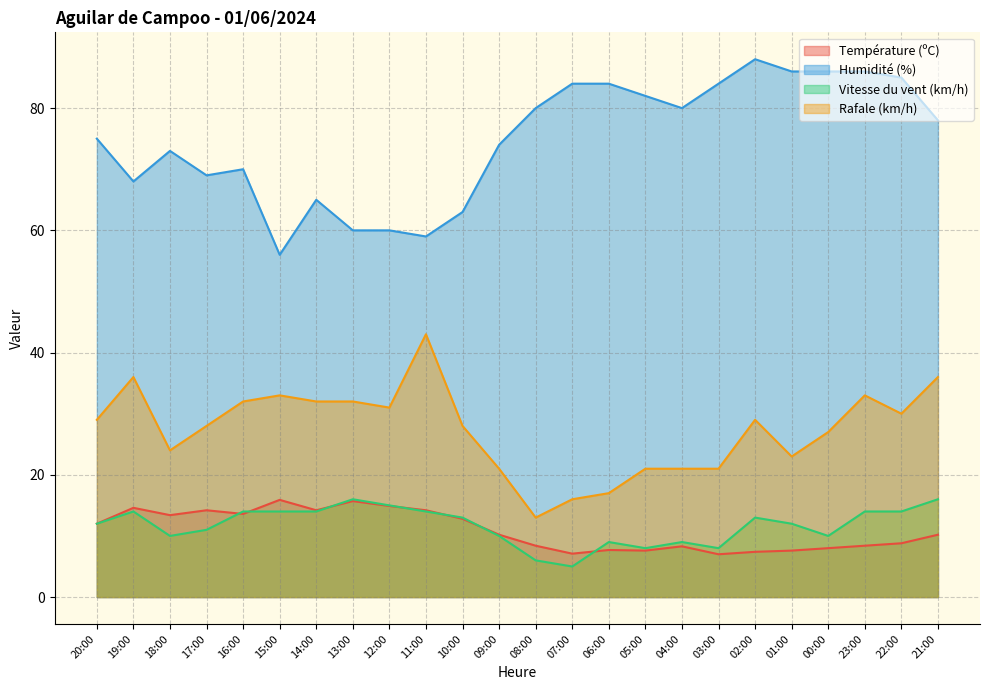

Is it true that Température (ºC) equals 4.0 at 06:00?

False